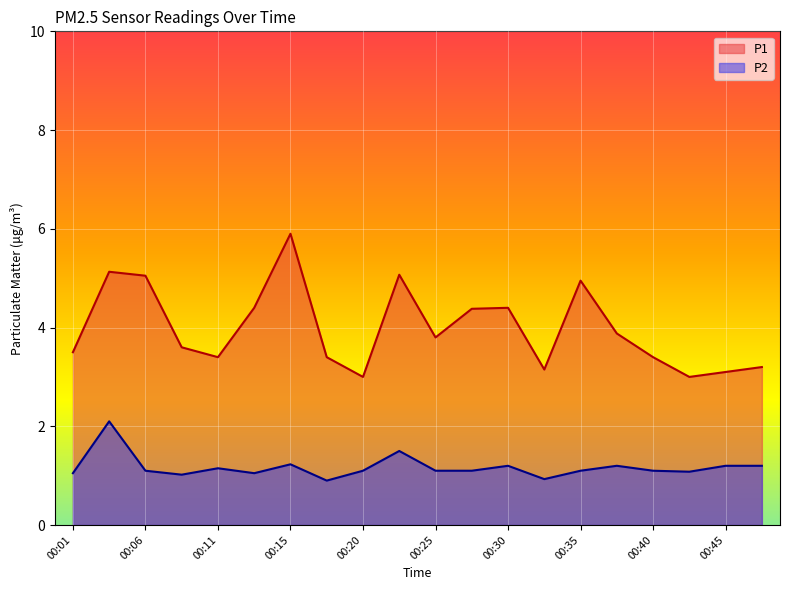

What is the difference between the maximum and minimum values in the P1 series?

2.9